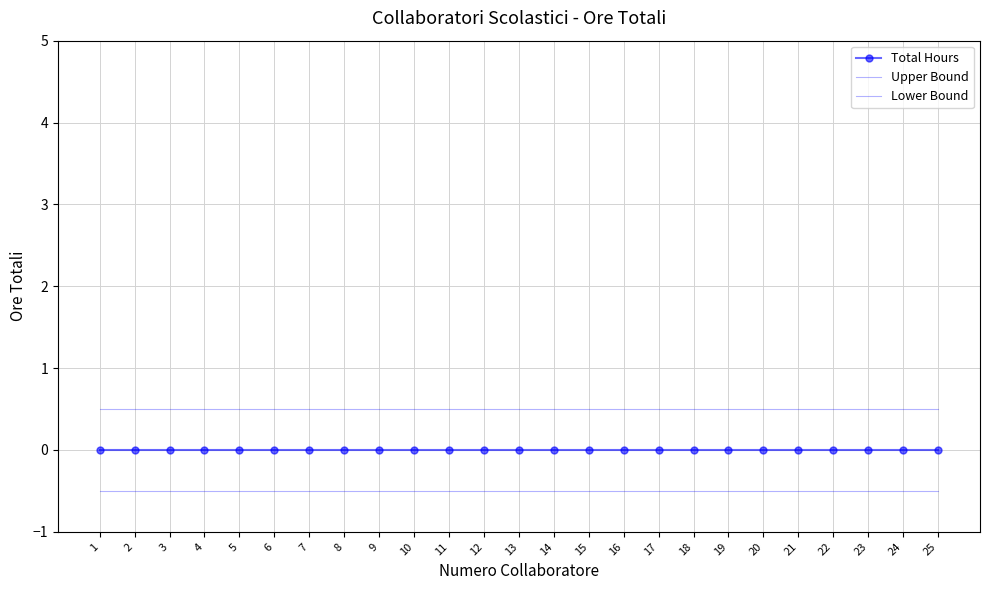

Reading right to left, what are all the values shown in this chart?

Total Hours: 25=0.0	24=0.0	23=0.0	22=0.0	21=0.0	20=0.0	19=0.0	18=0.0	17=0.0	16=0.0	15=0.0	14=0.0	13=0.0	12=0.0	11=0.0	10=0.0	9=0.0	8=0.0	7=0.0	6=0.0	5=0.0	4=0.0	3=0.0	2=0.0	1=0.0
Upper Bound: 25=0.5	24=0.5	23=0.5	22=0.5	21=0.5	20=0.5	19=0.5	18=0.5	17=0.5	16=0.5	15=0.5	14=0.5	13=0.5	12=0.5	11=0.5	10=0.5	9=0.5	8=0.5	7=0.5	6=0.5	5=0.5	4=0.5	3=0.5	2=0.5	1=0.5
Lower Bound: 25=-0.5	24=-0.5	23=-0.5	22=-0.5	21=-0.5	20=-0.5	19=-0.5	18=-0.5	17=-0.5	16=-0.5	15=-0.5	14=-0.5	13=-0.5	12=-0.5	11=-0.5	10=-0.5	9=-0.5	8=-0.5	7=-0.5	6=-0.5	5=-0.5	4=-0.5	3=-0.5	2=-0.5	1=-0.5